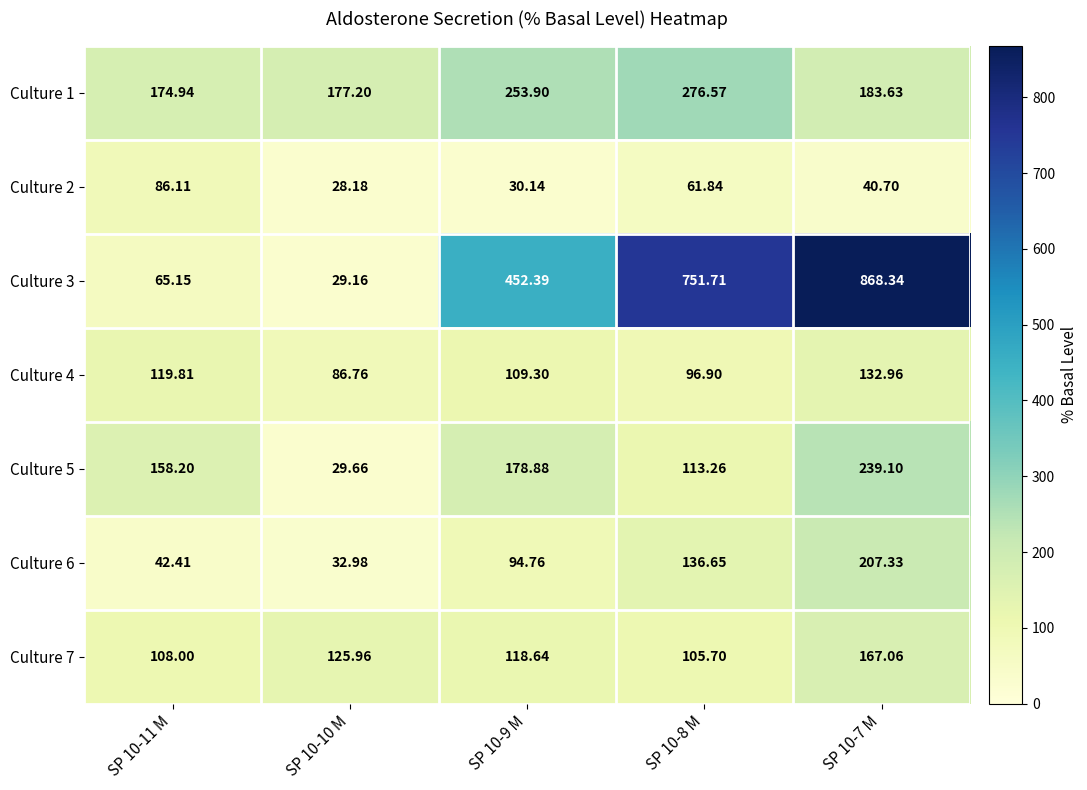

Is the value of Culture 1 at SP 10-10 M greater than the value of Culture 7 at SP 10-9 M?

Yes